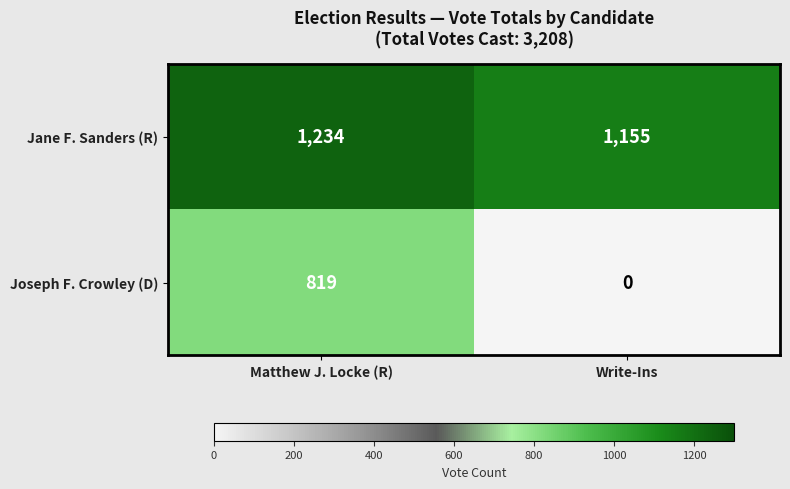

What is the average value of the Joseph F. Crowley (D) series?

410